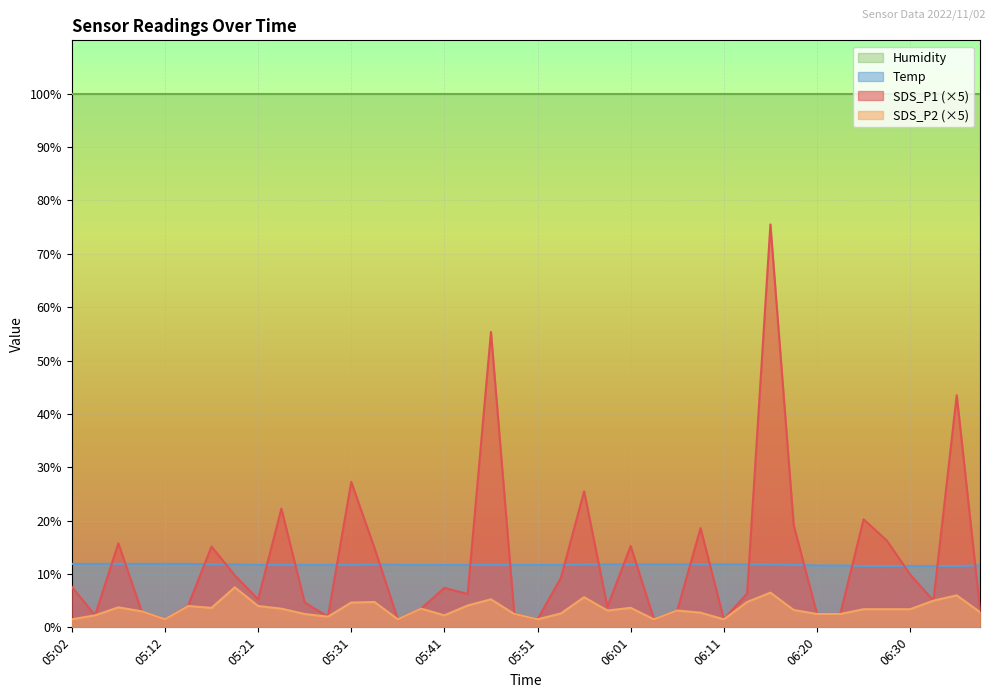

What is the label of the 29th point from the right?

05:29